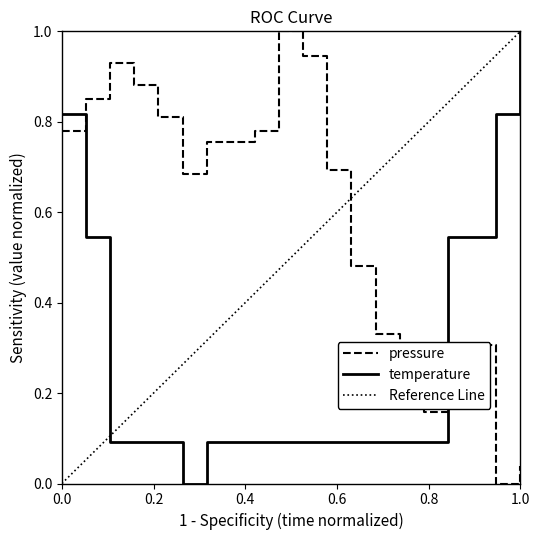

Which series ends up on top after the final intersection of pressure and temperature?

temperature